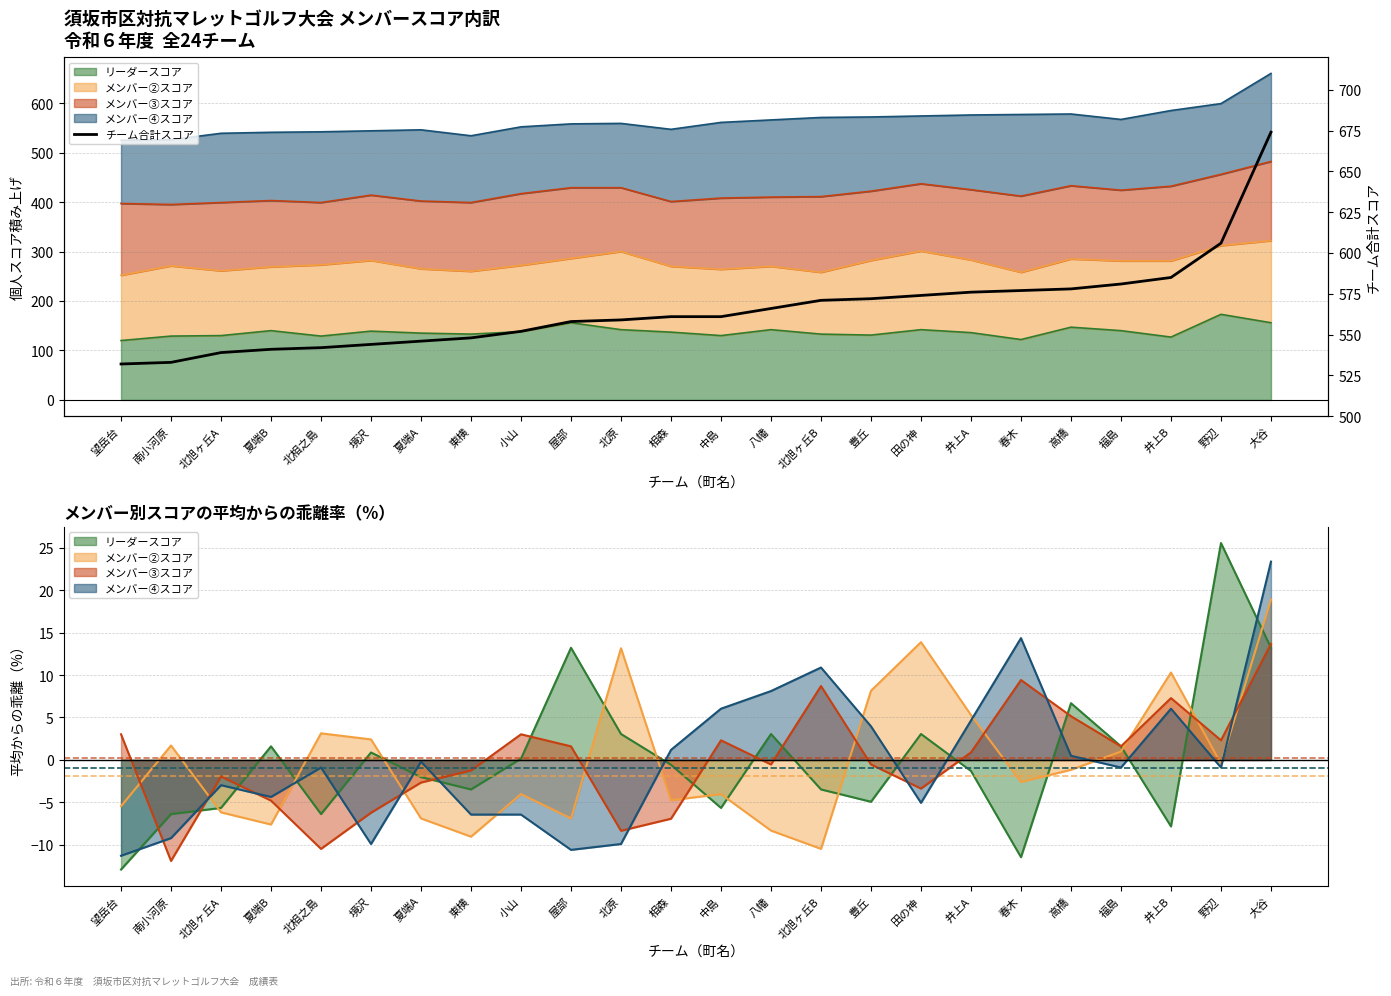

Reading left to right, transcribe all the data shown in this chart.

532	533	539	541	542	544	546	548	552	558	559	561	561	566	571	572	574	576	577	578	581	585	606	674